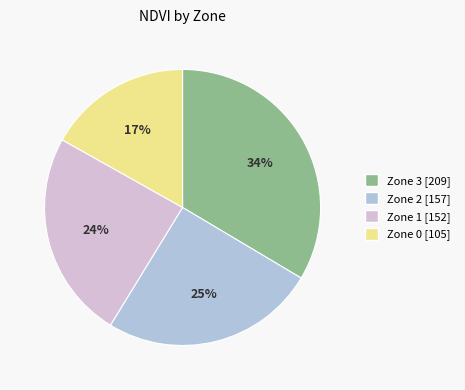

Is it true that Zone 0 is 9% of the pie?

False